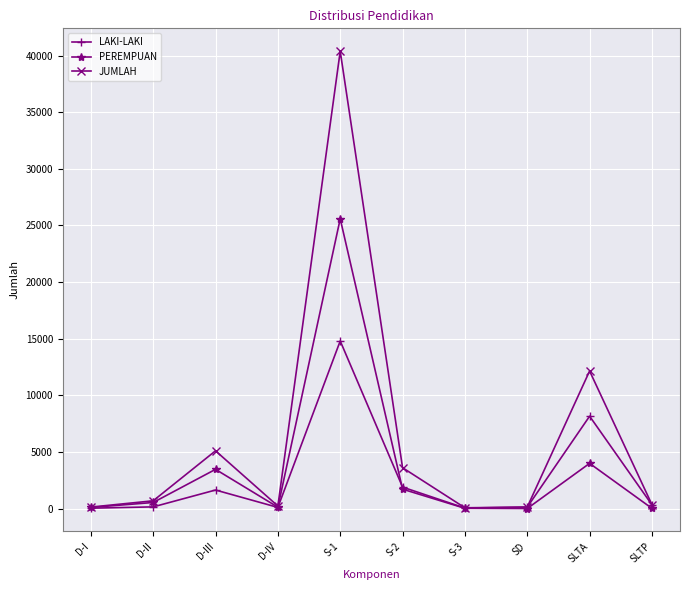

At which label is JUMLAH closest to 20225?

SLTA